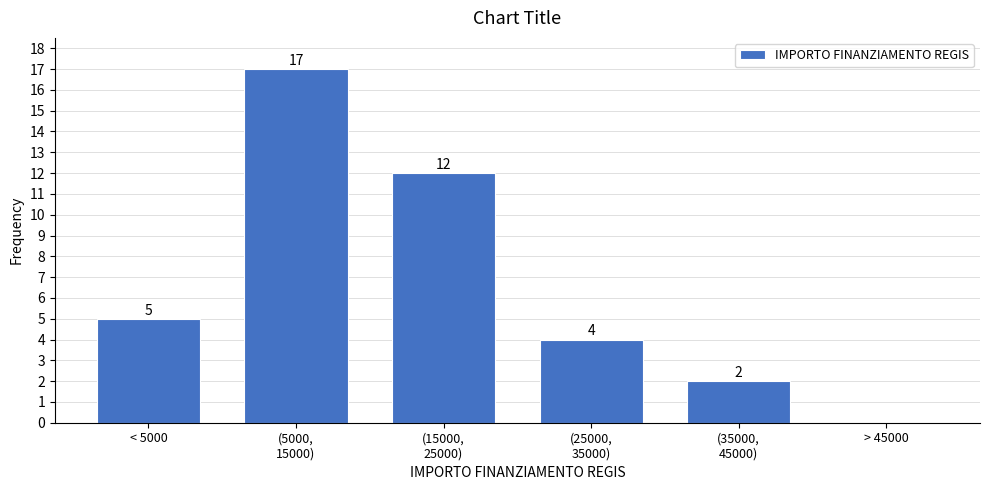

Where is the data nearest to the value 8?

< 5000